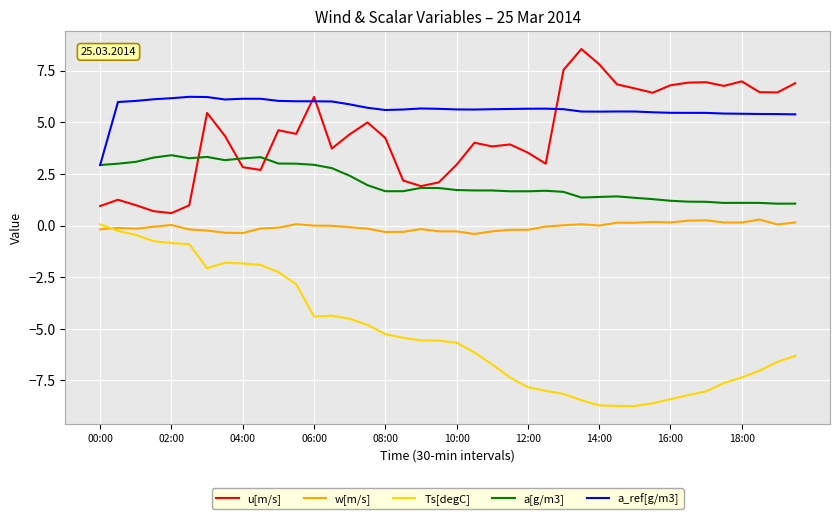

How many lines are shown in the chart?

5